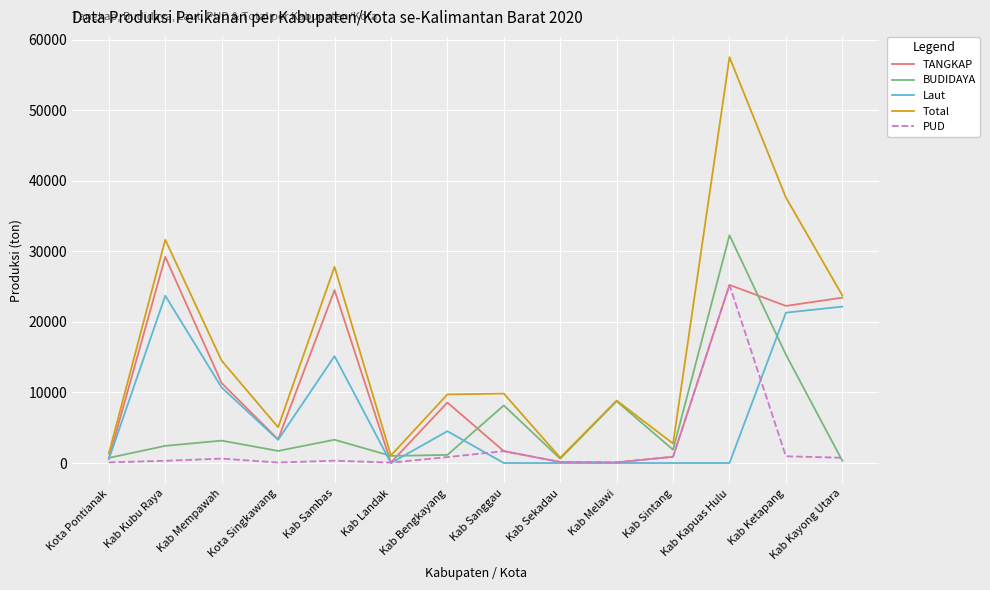

Which series has the largest total across all categories?

Total